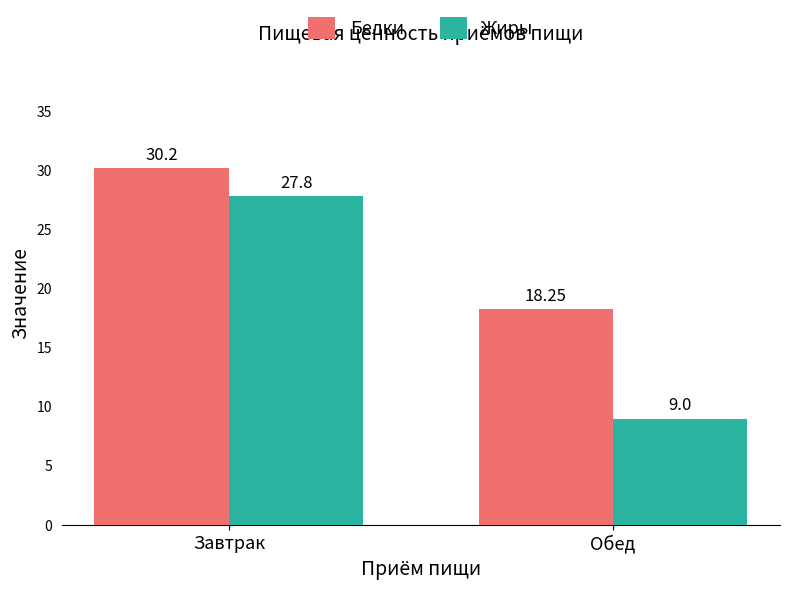

At which category is the sum across all series the highest?

Завтрак